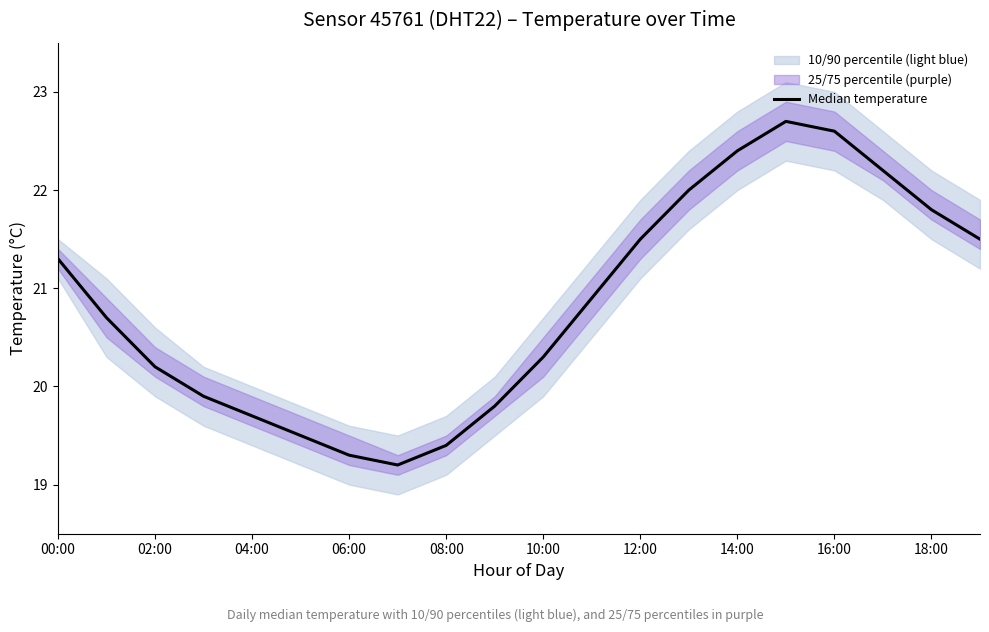

How many lines are shown in the chart?

1